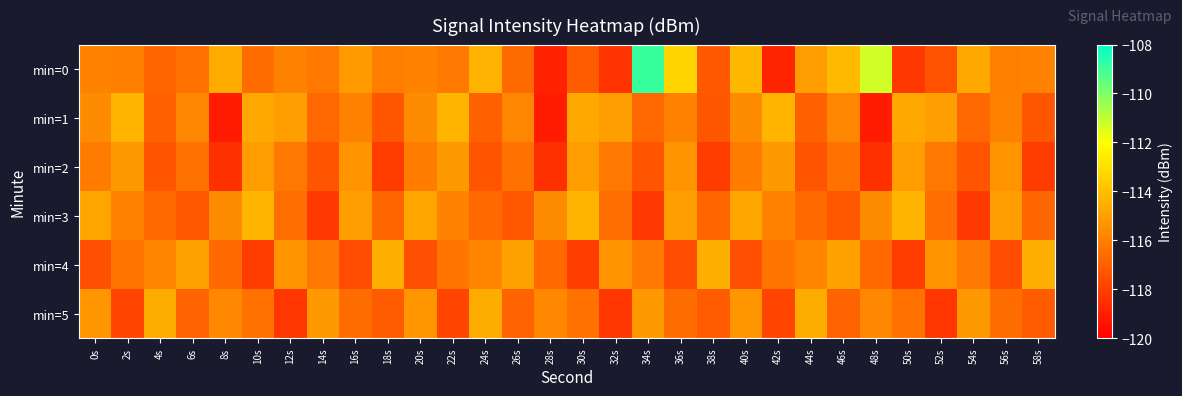

Between 10s and 30s, which series saw the biggest shift?

min=0